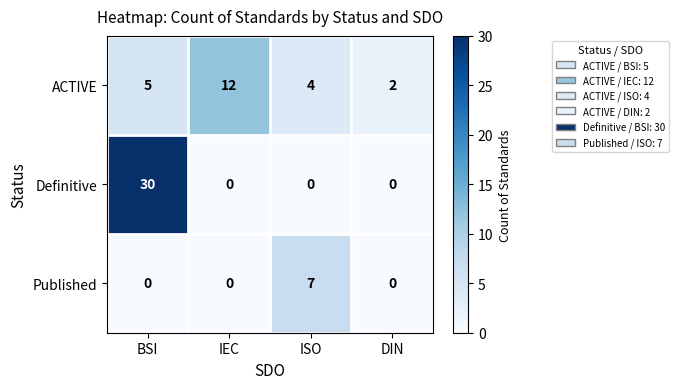

What is the sum of the ACTIVE values at BSI and IEC?

17